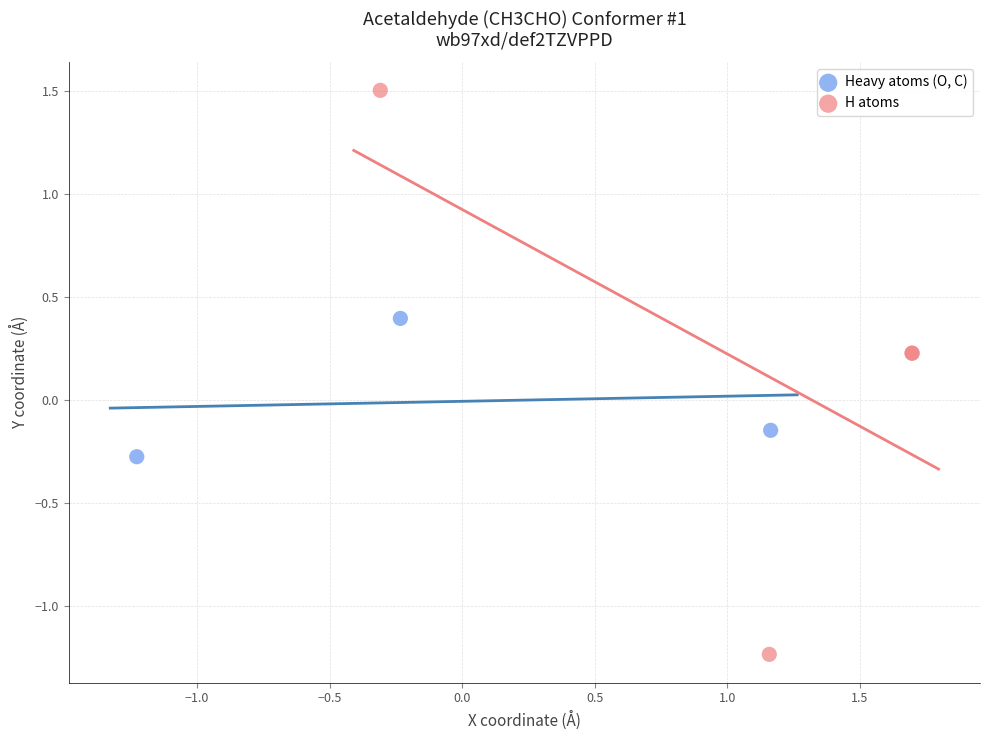

Which series reaches the maximum Y coordinate?

H atoms